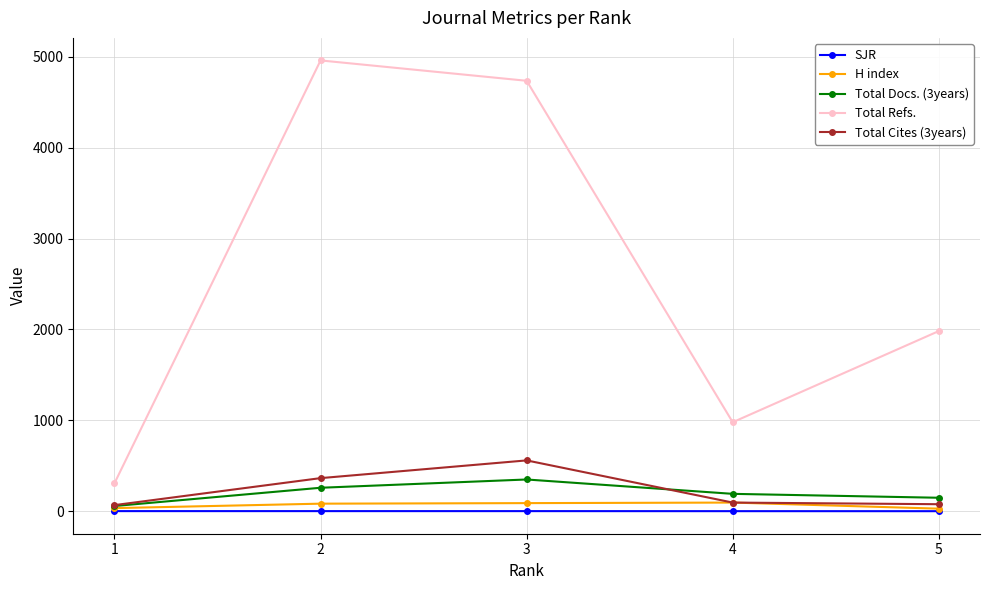

List the series in order of their peak value, lowest first.

SJR, H index, Total Docs. (3years), Total Cites (3years), Total Refs.